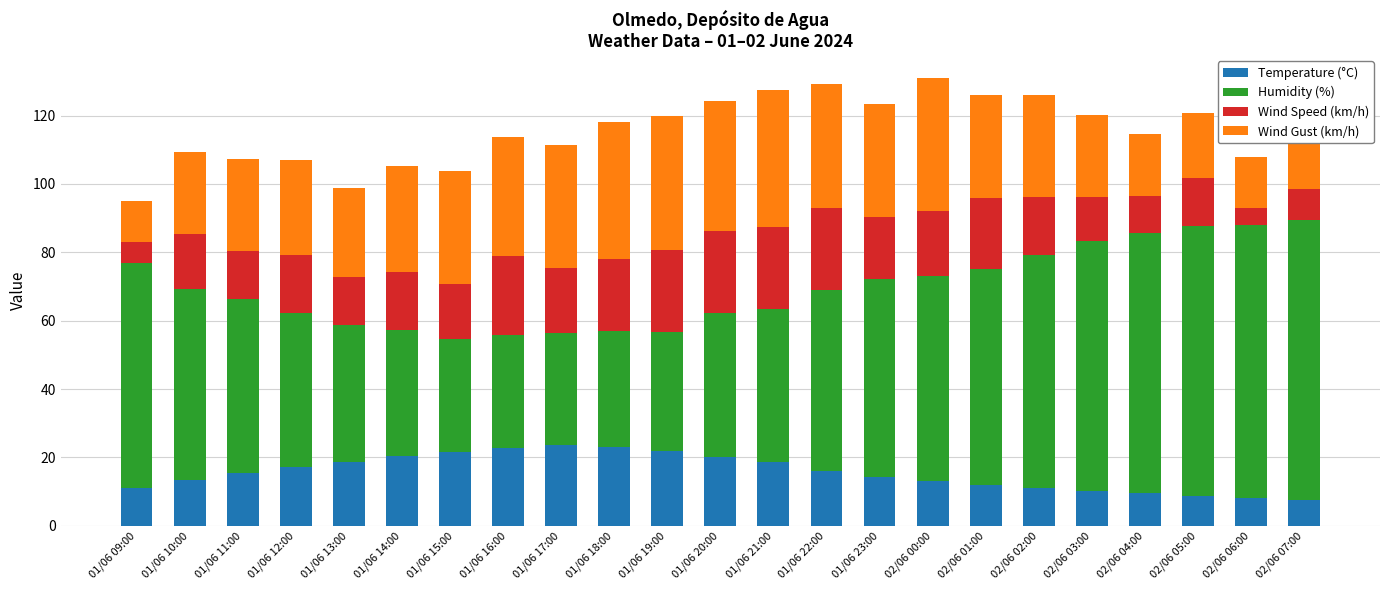

Are the bars grouped side by side (vs. stacked)?

No